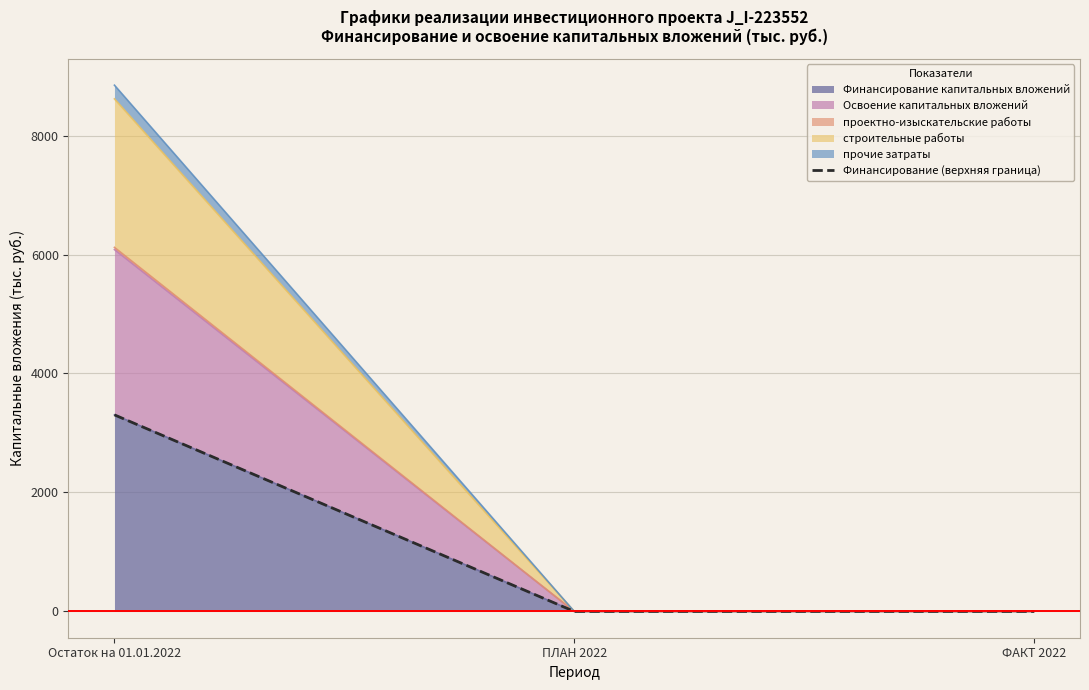

Rank the categories by value from lowest to highest.

ПЛАН 2022, ФАКТ 2022, Остаток на 01.01.2022